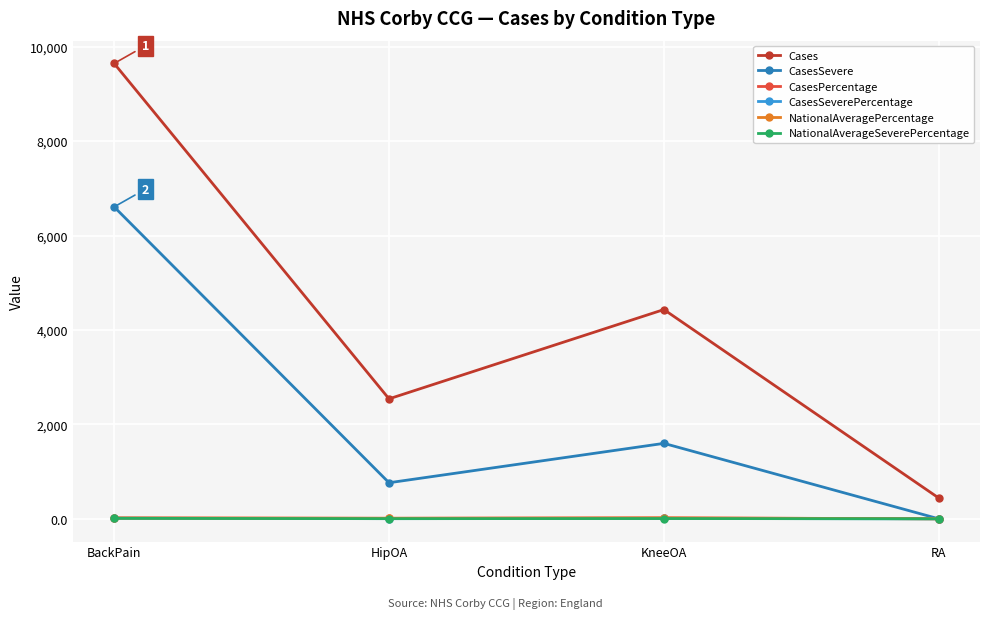

Which series has the widest spread of values?

Cases